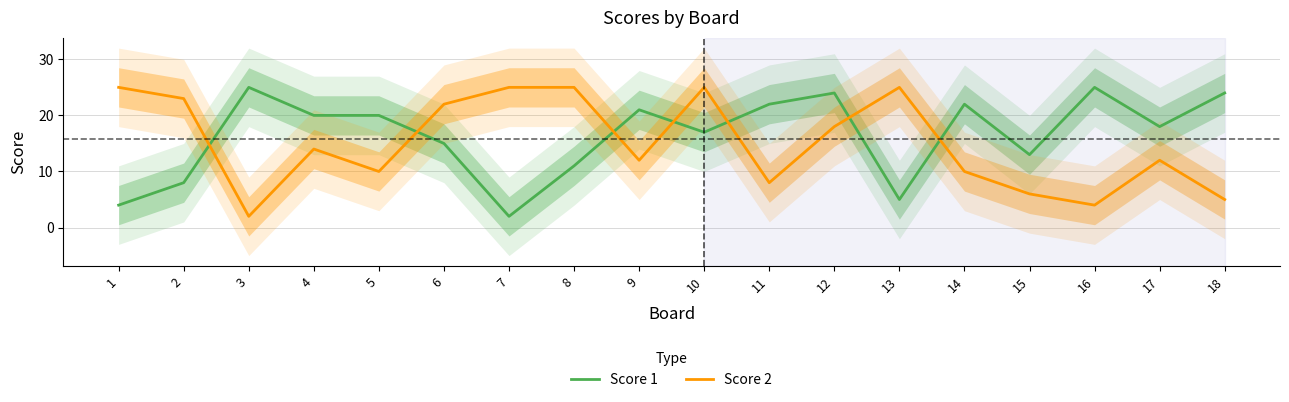

Is the value of Score 2 at 9 greater than the value of Score 1 at 14?

No